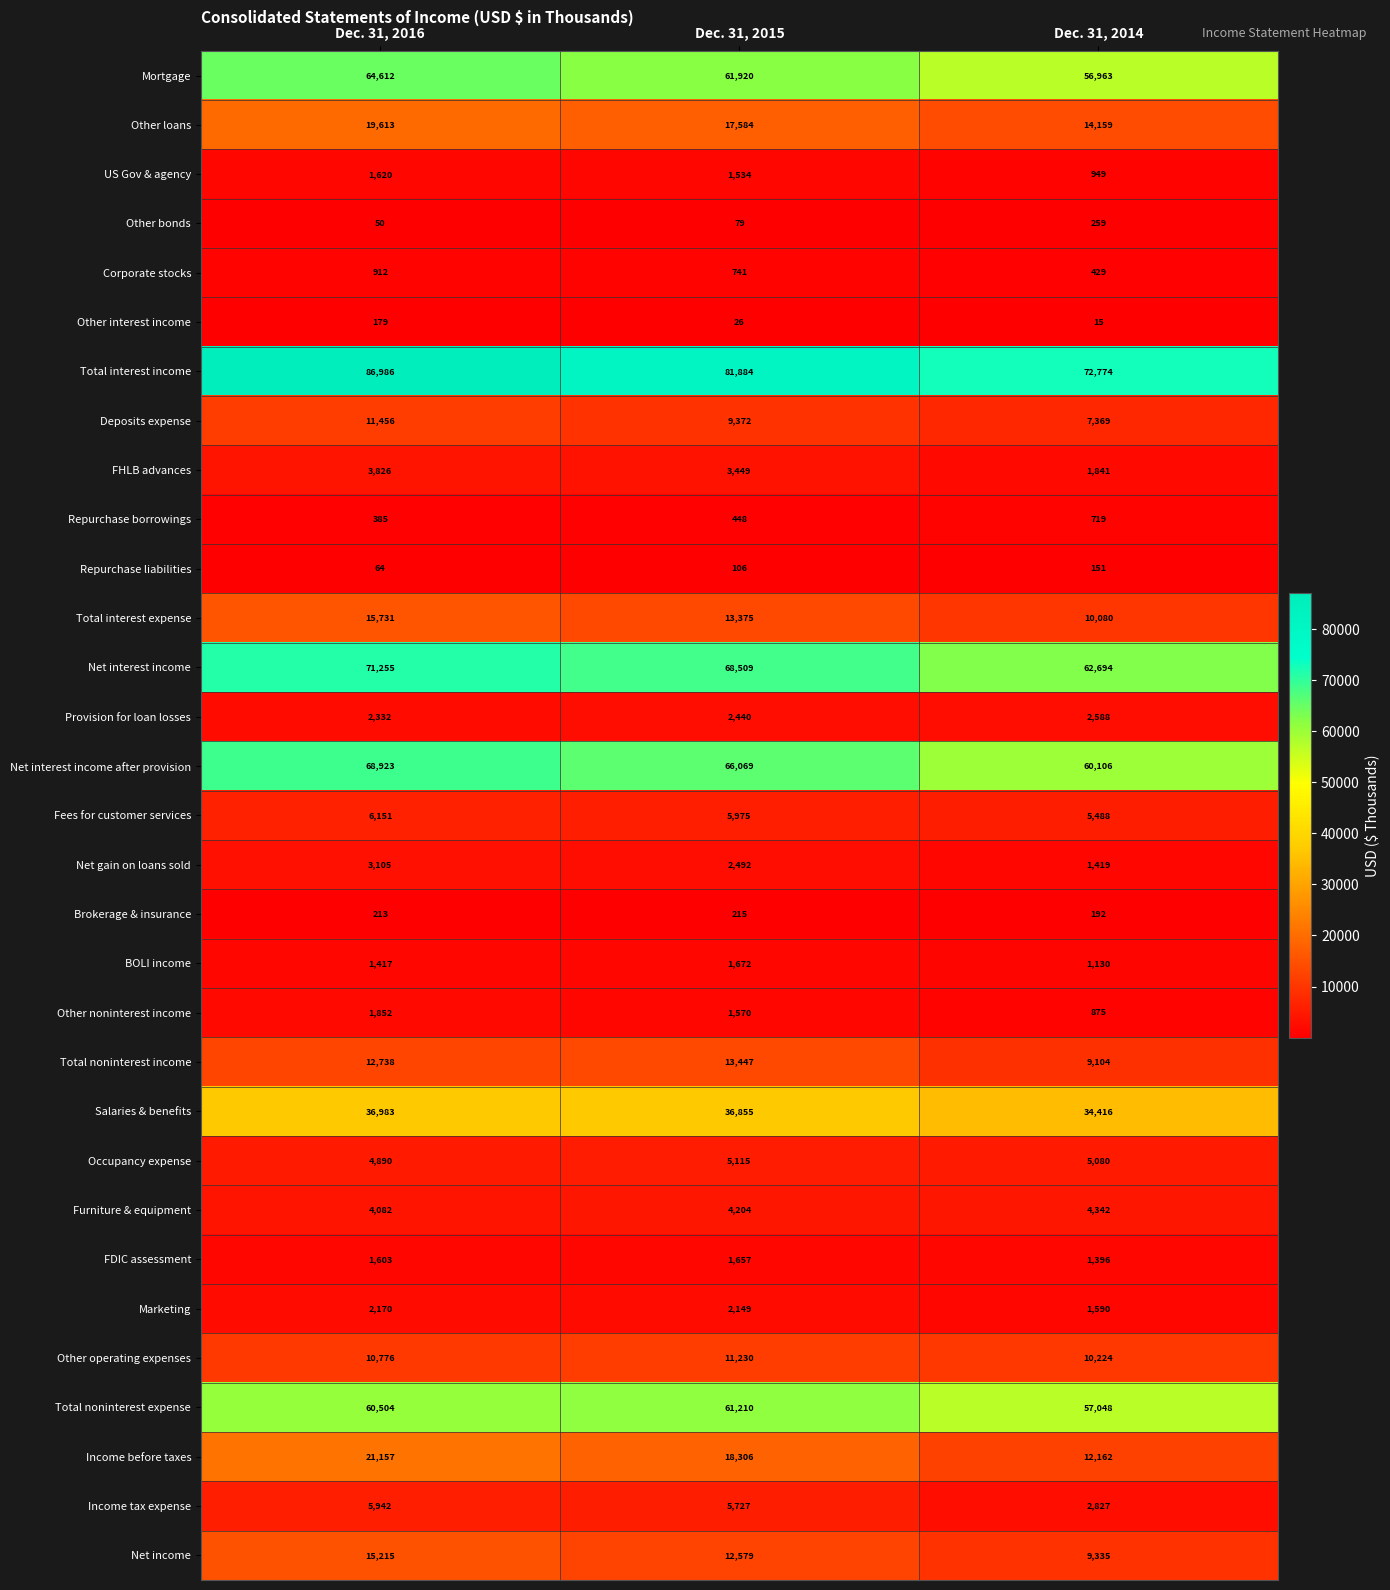

Where does the Deposits expense series first go above 9372?

Dec. 31, 2016